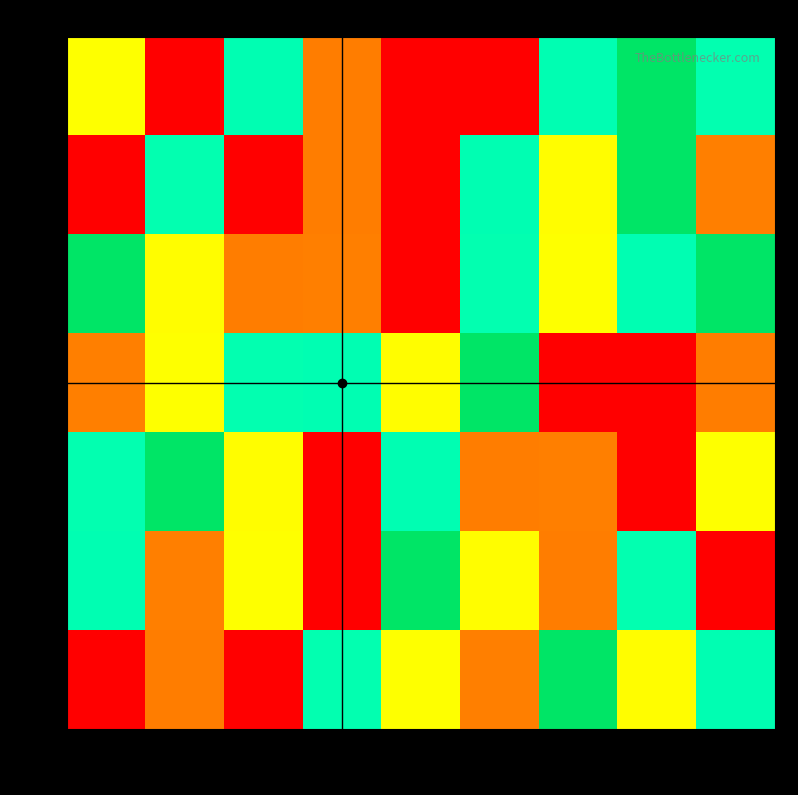

Reading right to left, list all the values displayed in this chart.

7: 9=6	8=5	7=4	6=1	5=9	4=8	3=4	2=9	1=3
8: 9=2	8=5	7=7	6=4	5=1	4=8	3=9	2=6	1=1
3: 9=5	8=4	7=3	6=6	5=9	4=2	3=8	2=7	1=5
9: 9=8	8=1	7=9	6=5	5=7	4=4	3=6	2=3	1=2
2: 9=3	8=9	7=2	6=8	5=4	4=1	3=7	2=5	1=6
6: 9=1	8=6	7=8	6=7	5=5	4=9	3=3	2=2	1=4
4: 9=4	8=7	7=5	6=2	5=3	4=6	3=1	2=8	1=9